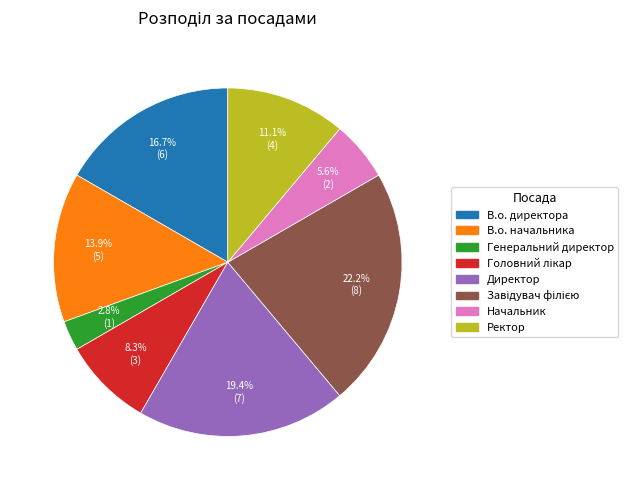

Which category has the smallest portion of the pie?

Генеральний директор